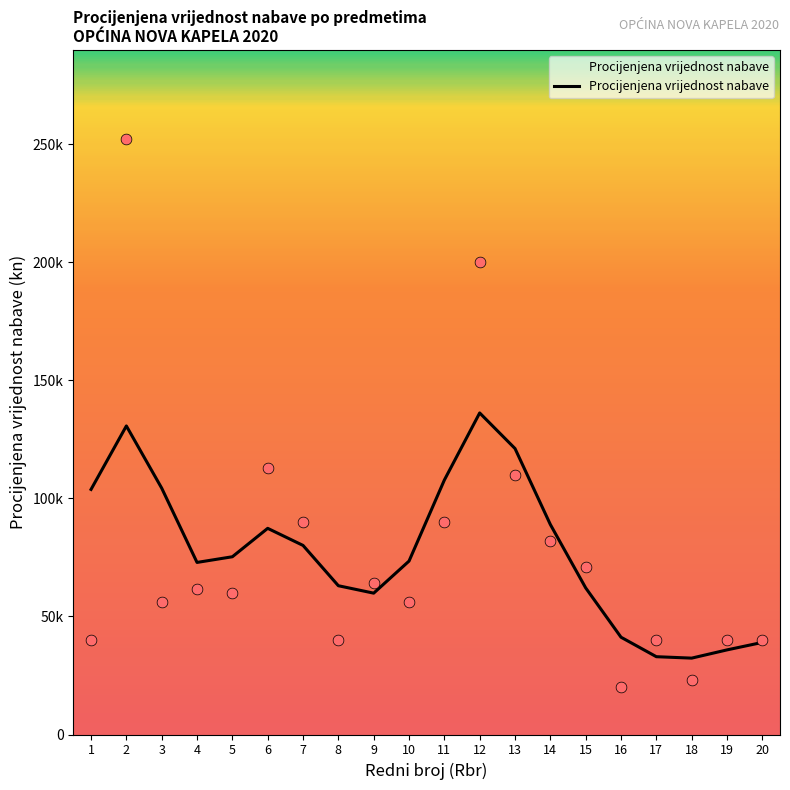

What is the change in value from 13 to 16?

-79944.8